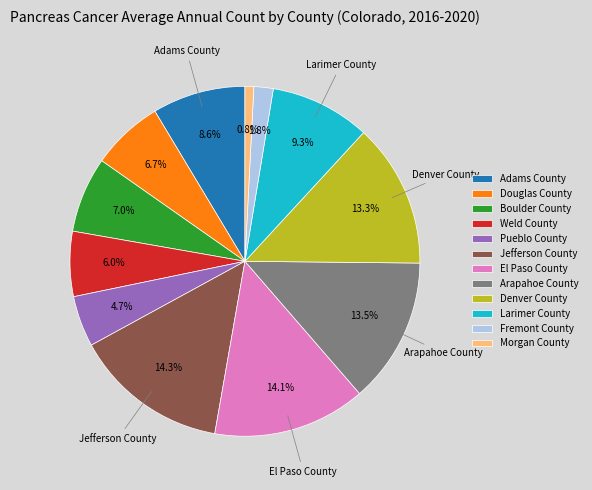

Does Douglas County represent more than half of the total?

No